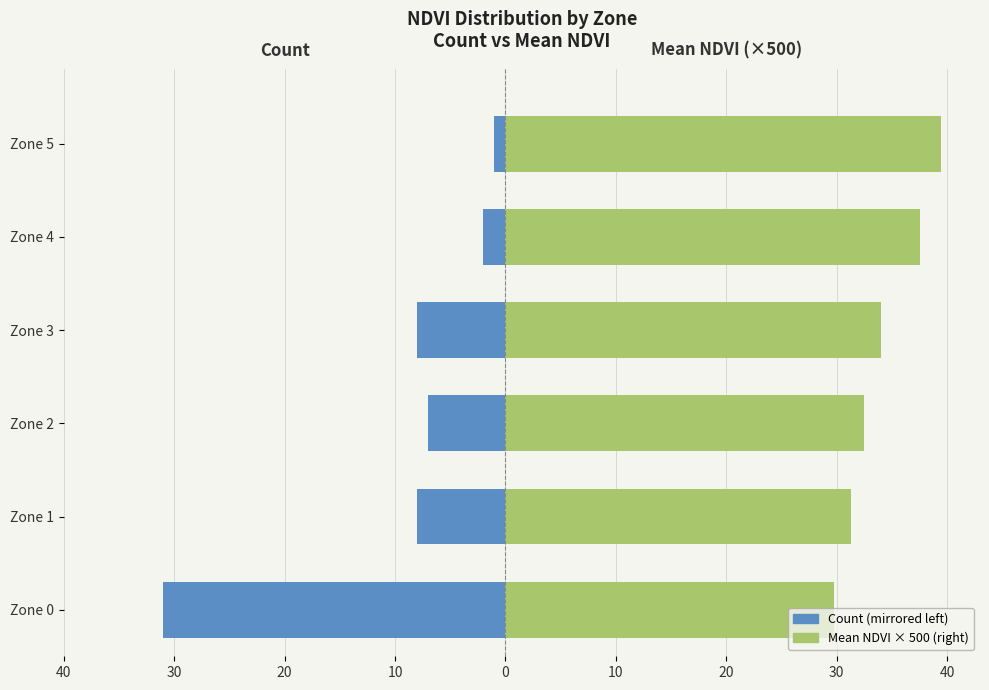

What are all the series names shown in the legend?

Count (left), Mean NDVI × 500 (right)